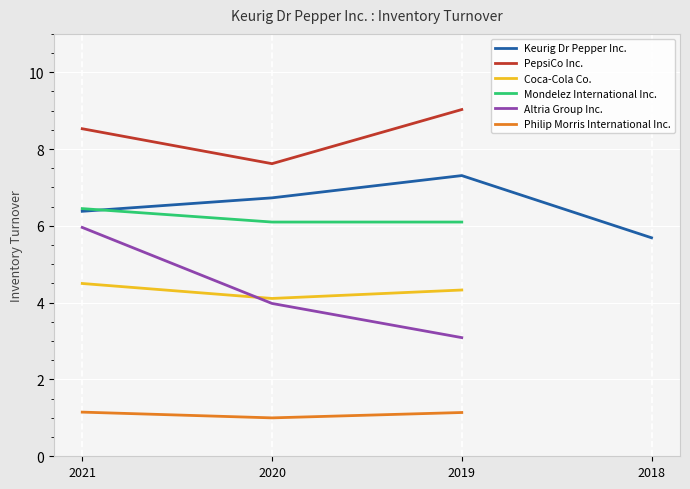

What is the approximate value of Altria Group Inc. at 2020-12-31?

4.0